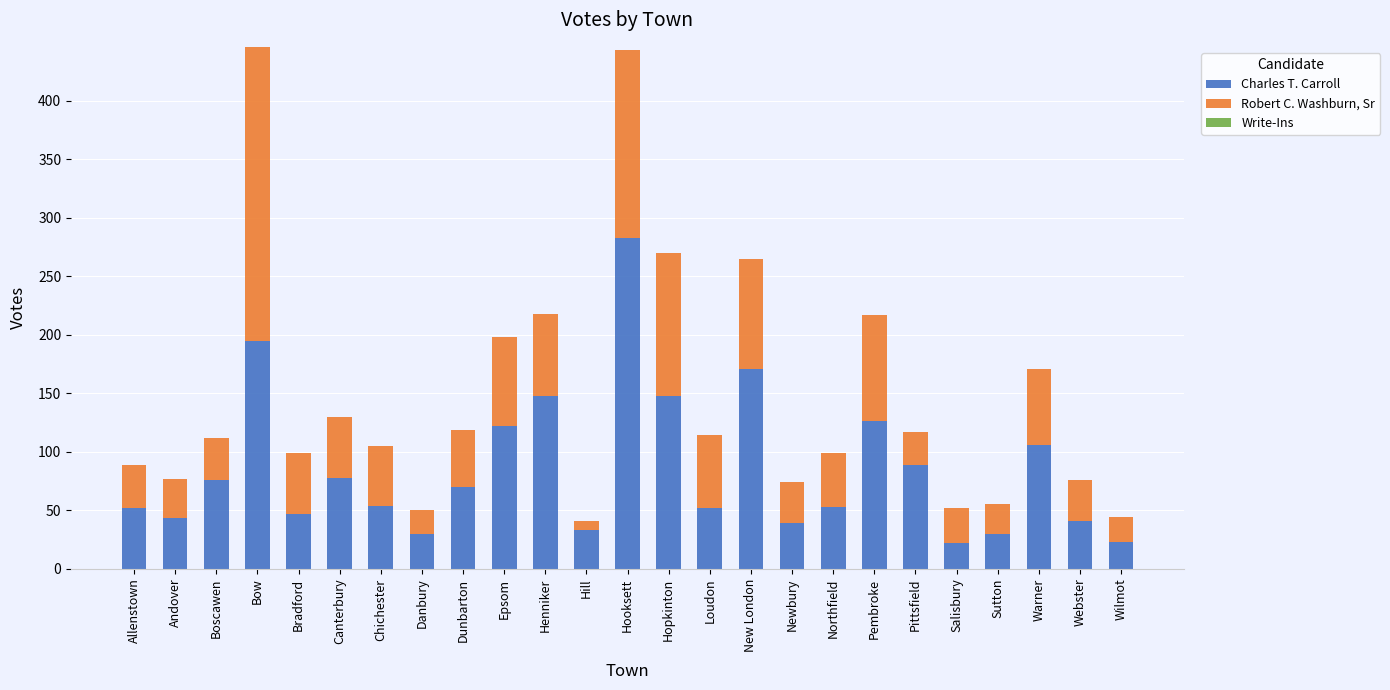

What is the total value across all series at Bow?

446